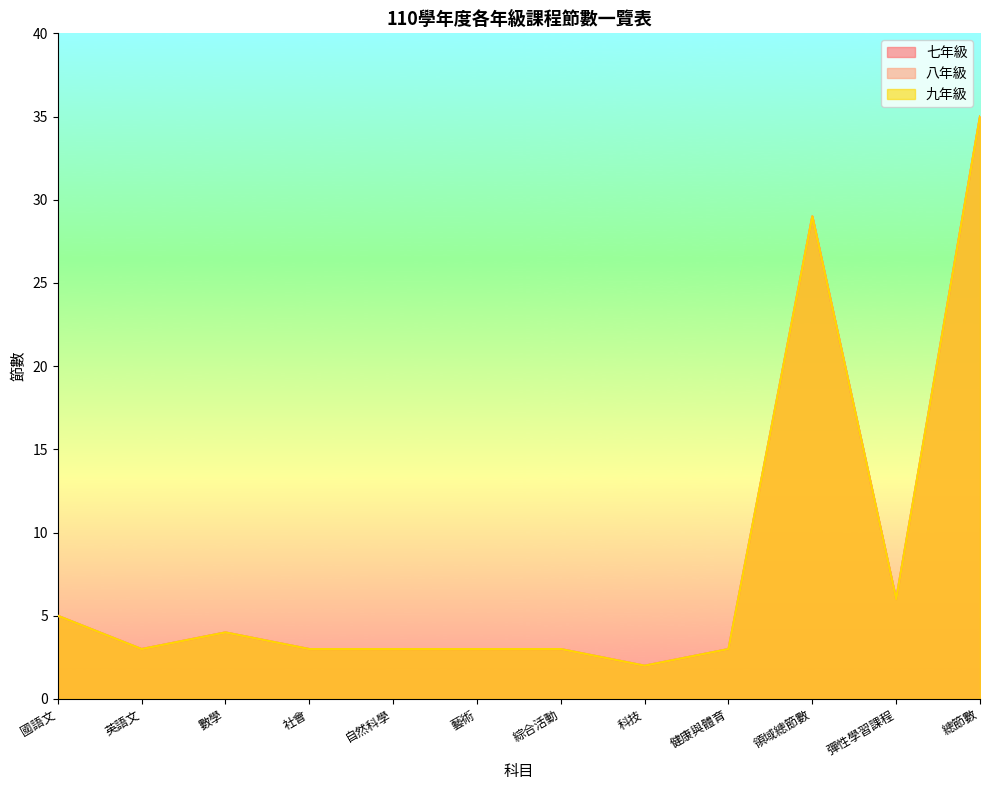

What is the label of the 1st point from the left?

國語文